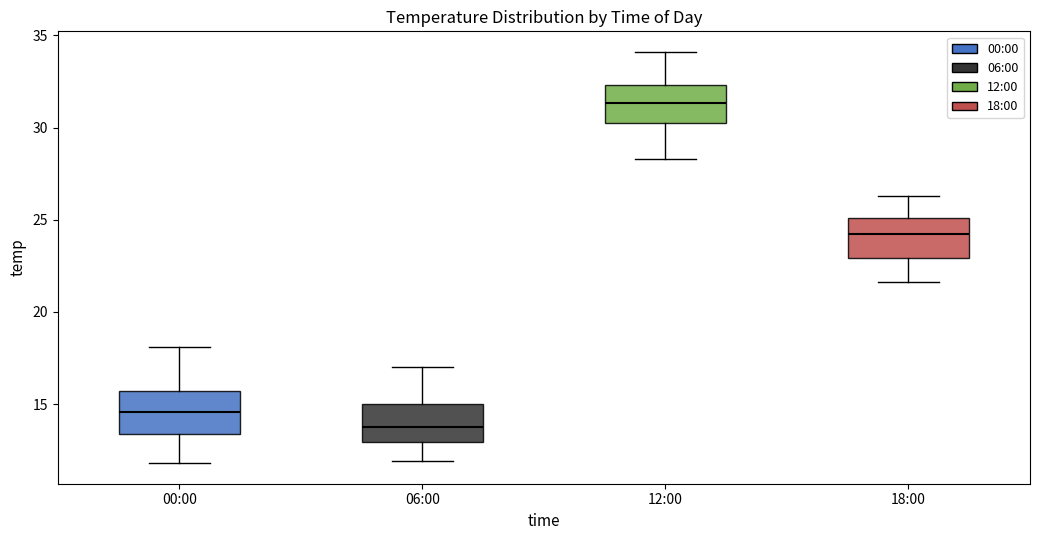

Where does the lower whisker of the box for 12:00 end on the y-axis? The values are not printed on the chart, so give them approximately, as read against the axis.

28.5